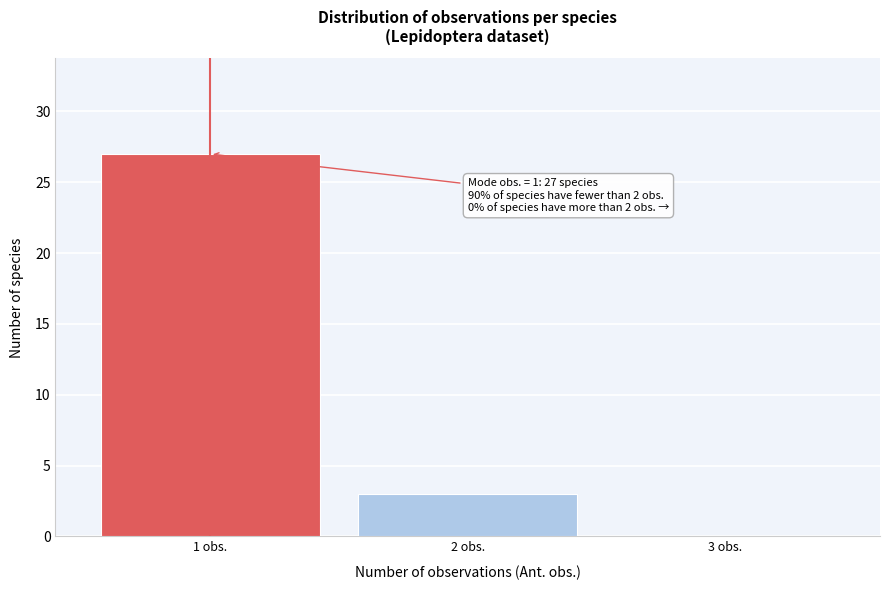

Which range on the x-axis has the tallest bar?

0.5 to 1.5